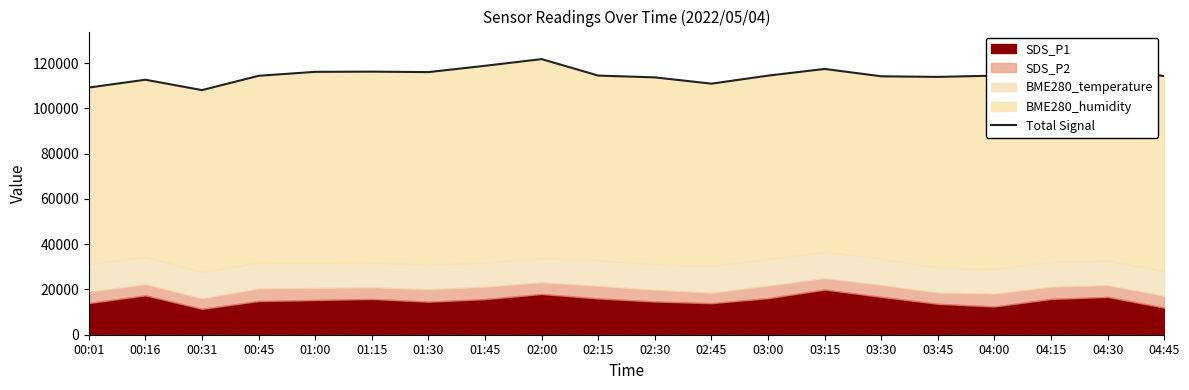

Which label corresponds to the smallest value in the chart?

00:31